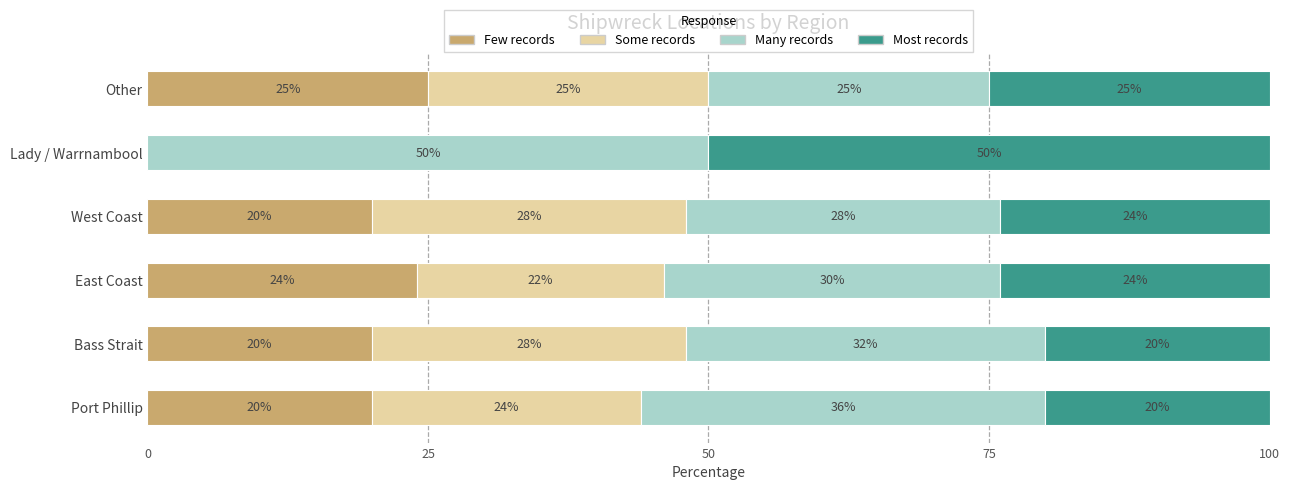

What is the total value across all series at Port Phillip?

100